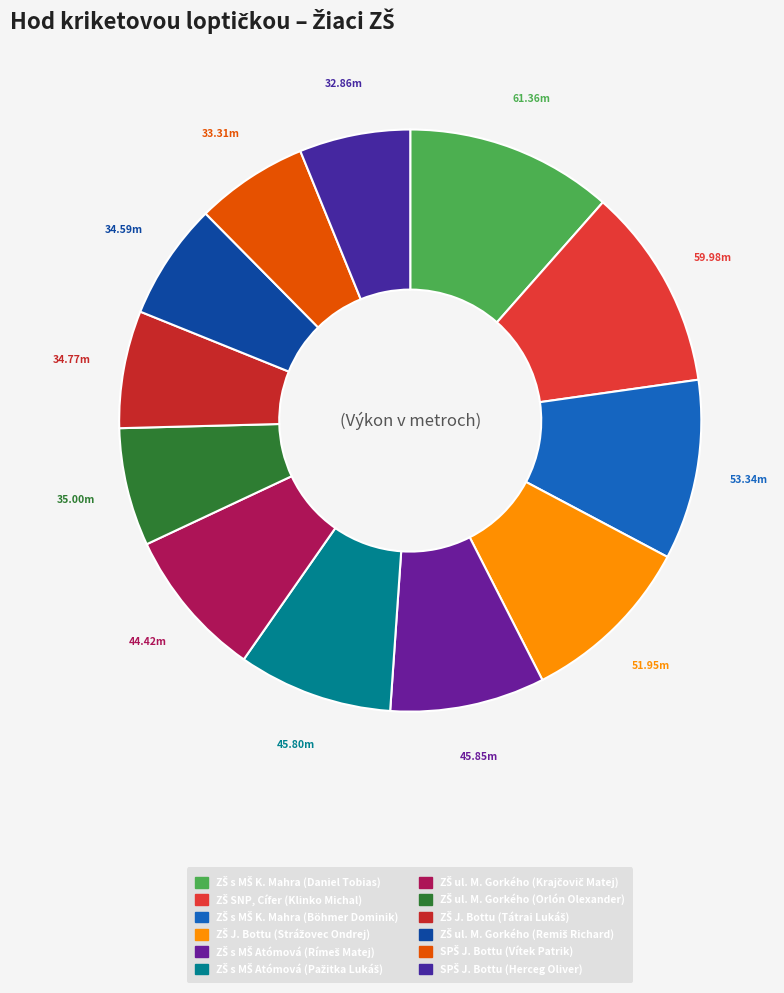

How many slices are in this pie chart?

12